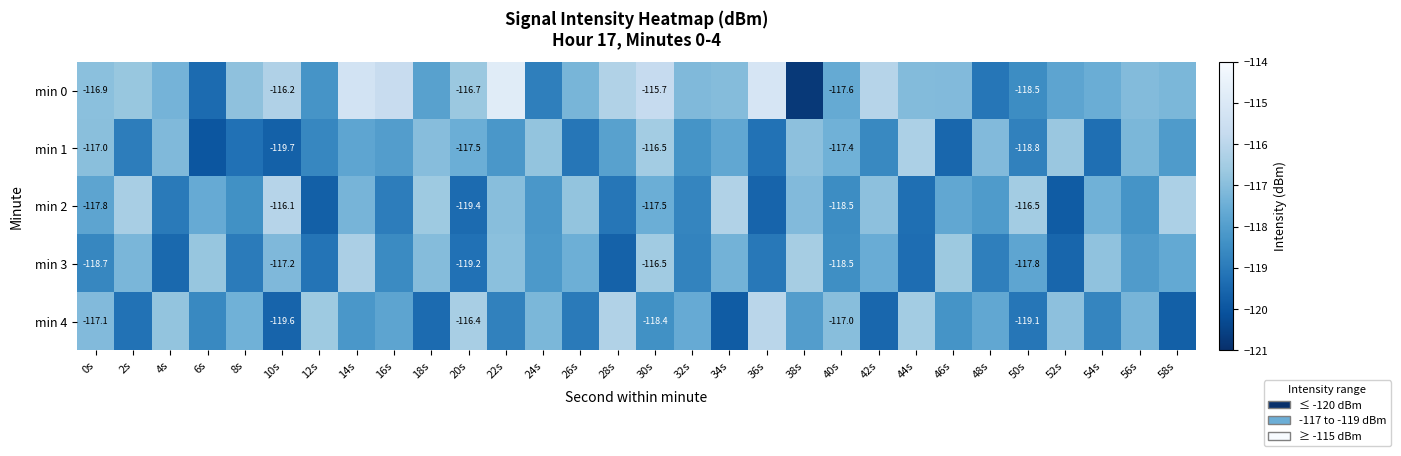

Which category has the highest value across all series?

22s